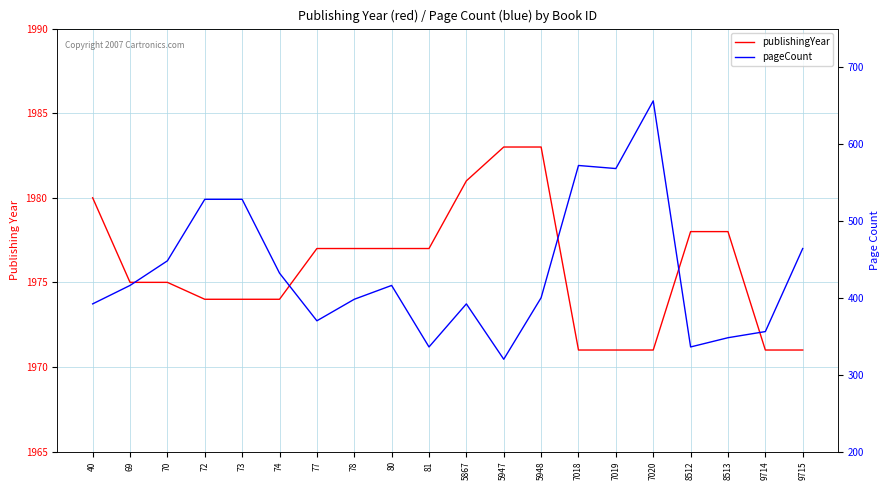

What is the total value across all series at 9715?

2435